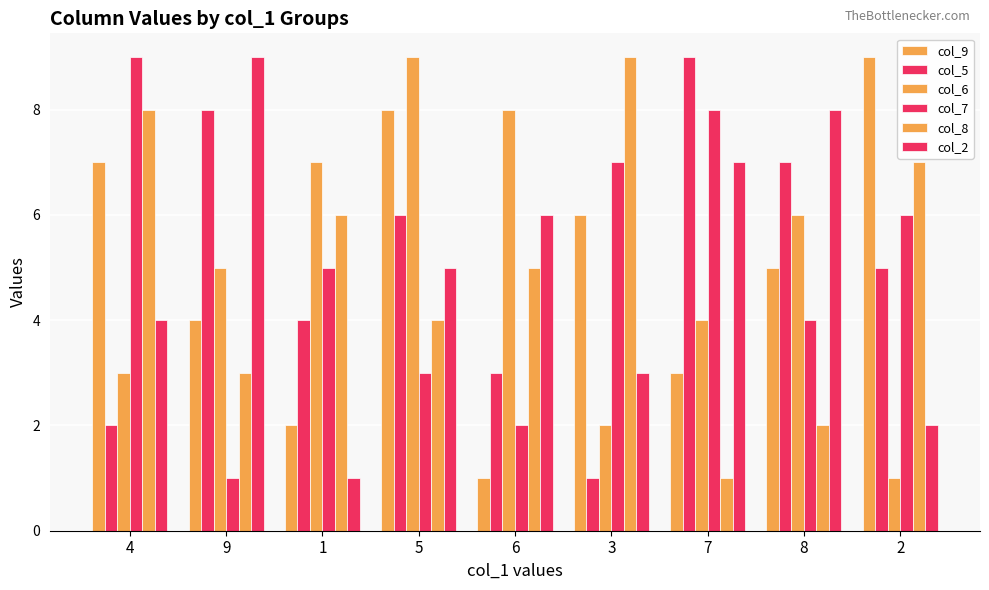

The col_8 series shows 1 at 9. True or false?

False